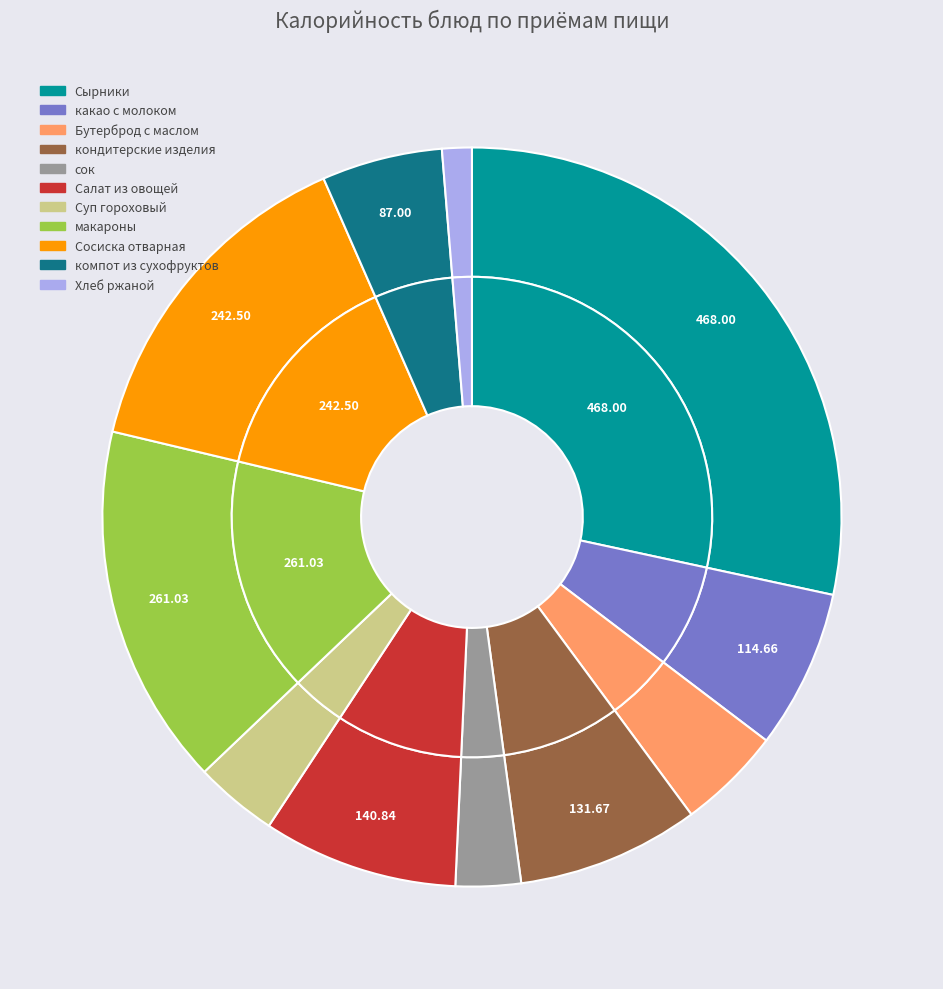

The Сырники slice represents 28% of the pie. True or false?

True